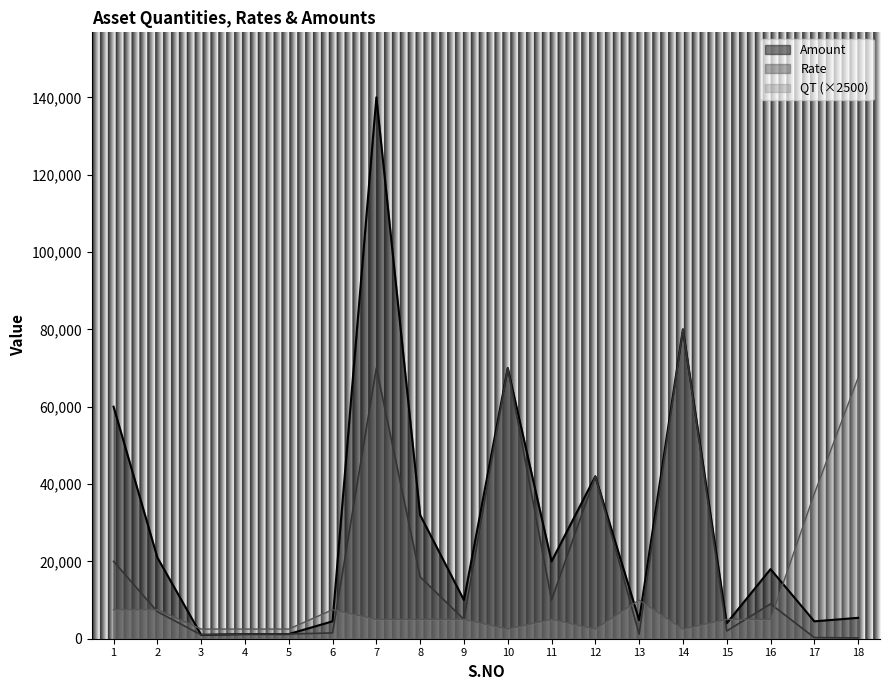

What is the difference between the second highest and minimum values in the Amount series?

79000